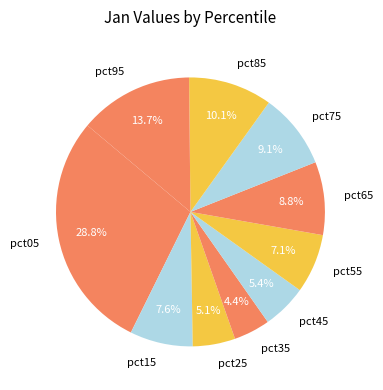

What is the smallest slice in the pie chart?

pct35